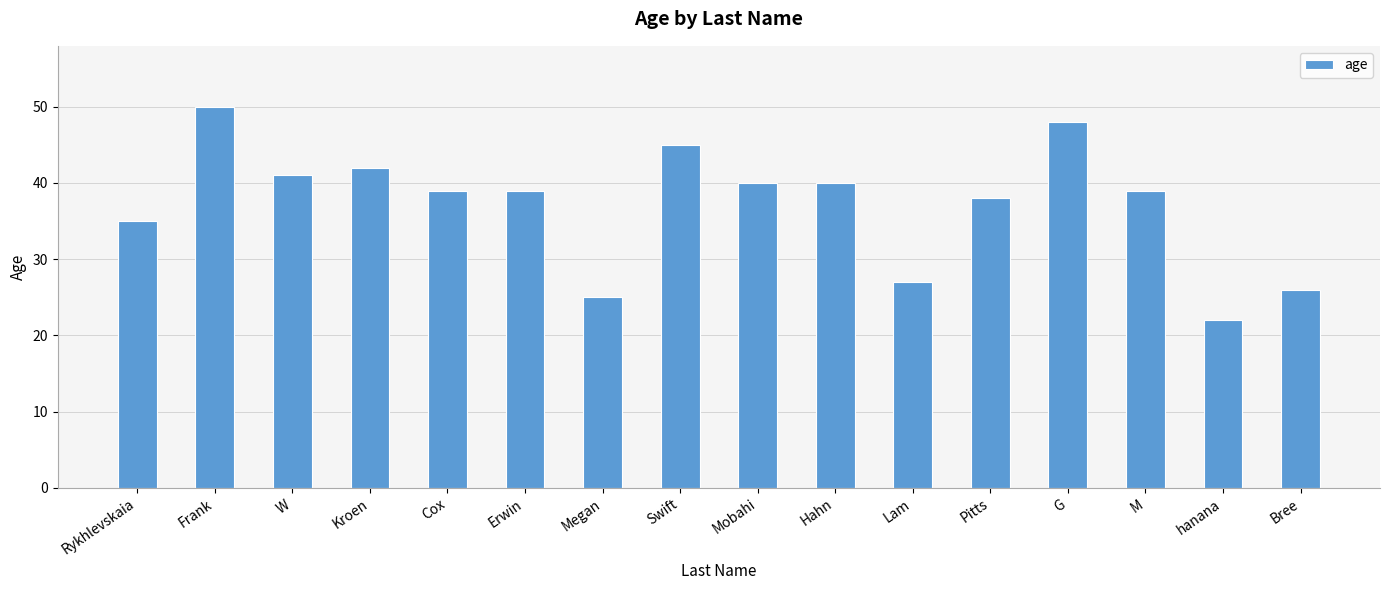

What is the label of the 15th bar from the right?

Frank